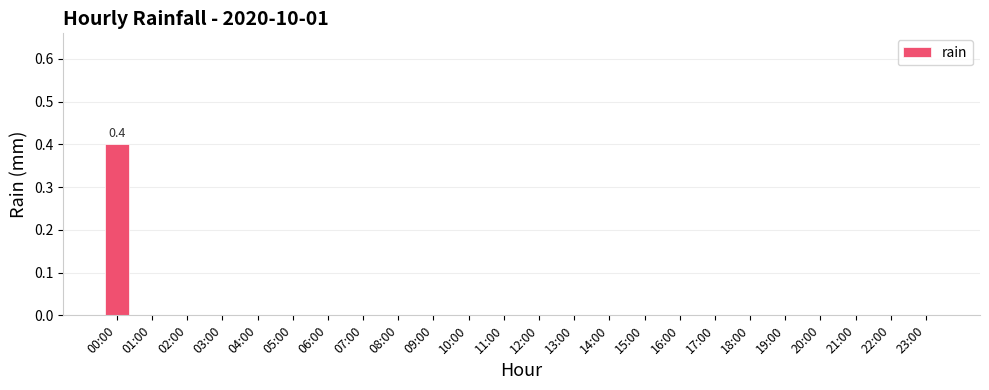

Reading left to right, what are all the values shown in this chart?

0.4	0.0	0.0	0.0	0.0	0.0	0.0	0.0	0.0	0.0	0.0	0.0	0.0	0.0	0.0	0.0	0.0	0.0	0.0	0.0	0.0	0.0	0.0	0.0